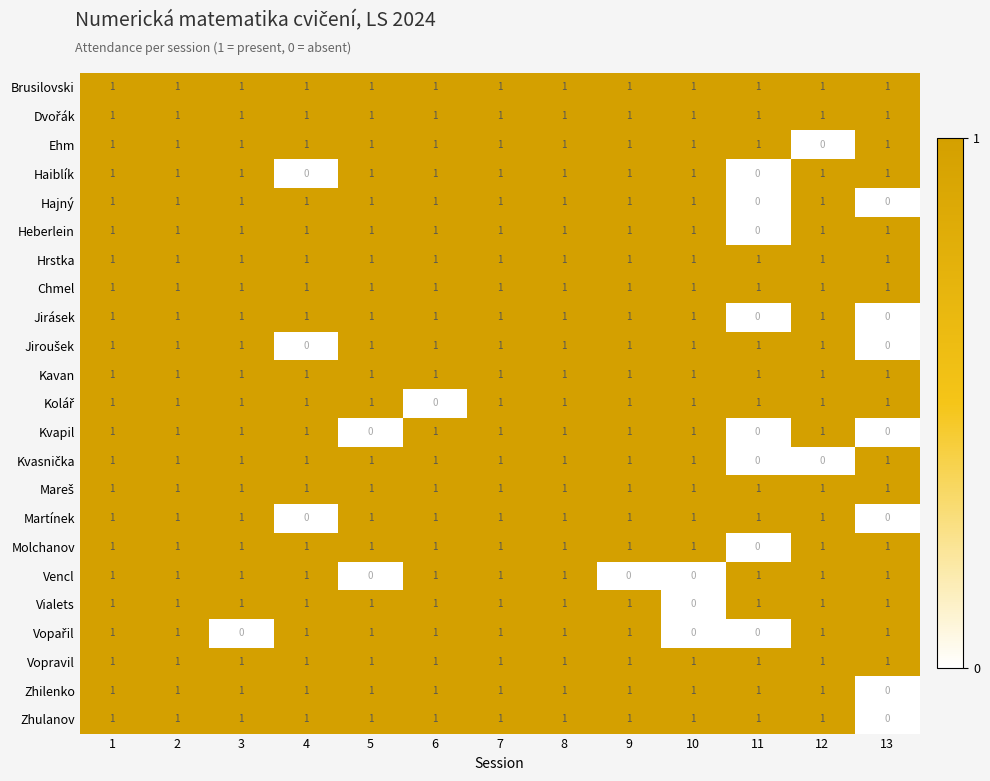

Where is Heberlein nearest to the value 0?

11